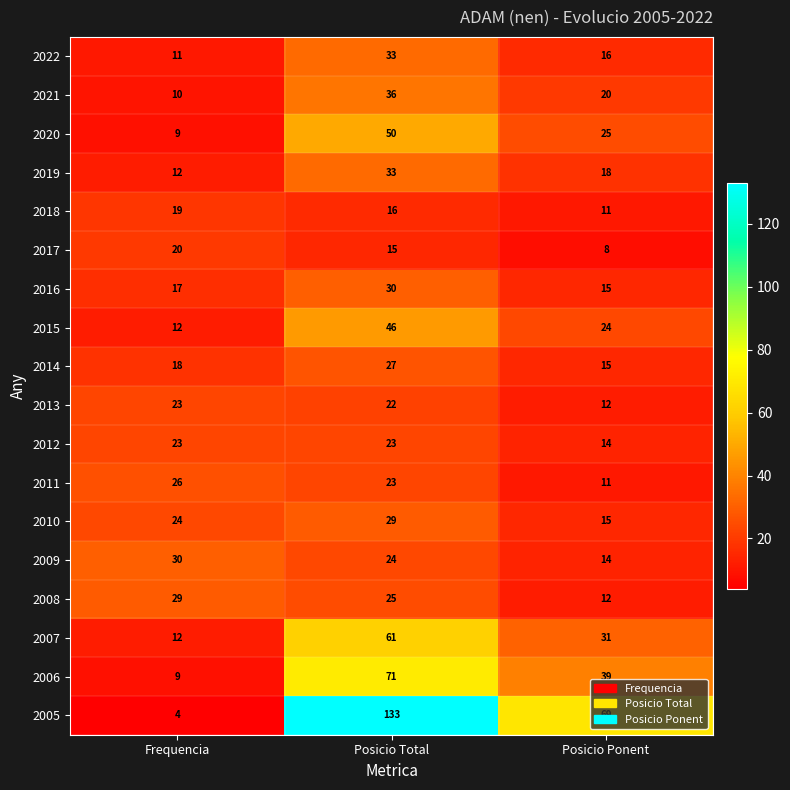

At which category does the chart reach its minimum across all series?

Frequencia